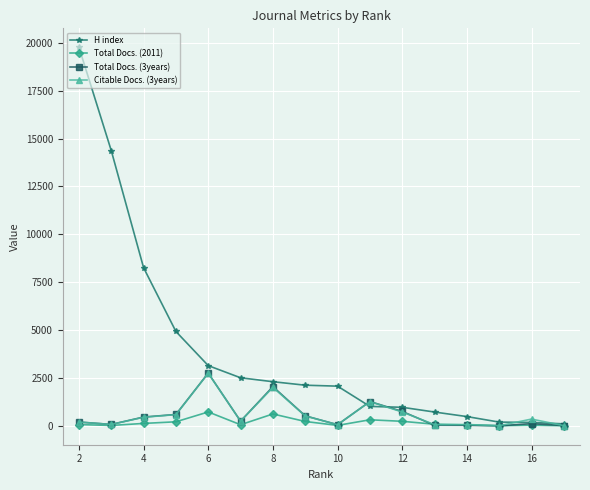

What are all the series names shown in the legend?

H index, Total Docs. (2011), Total Docs. (3years), Citable Docs. (3years)